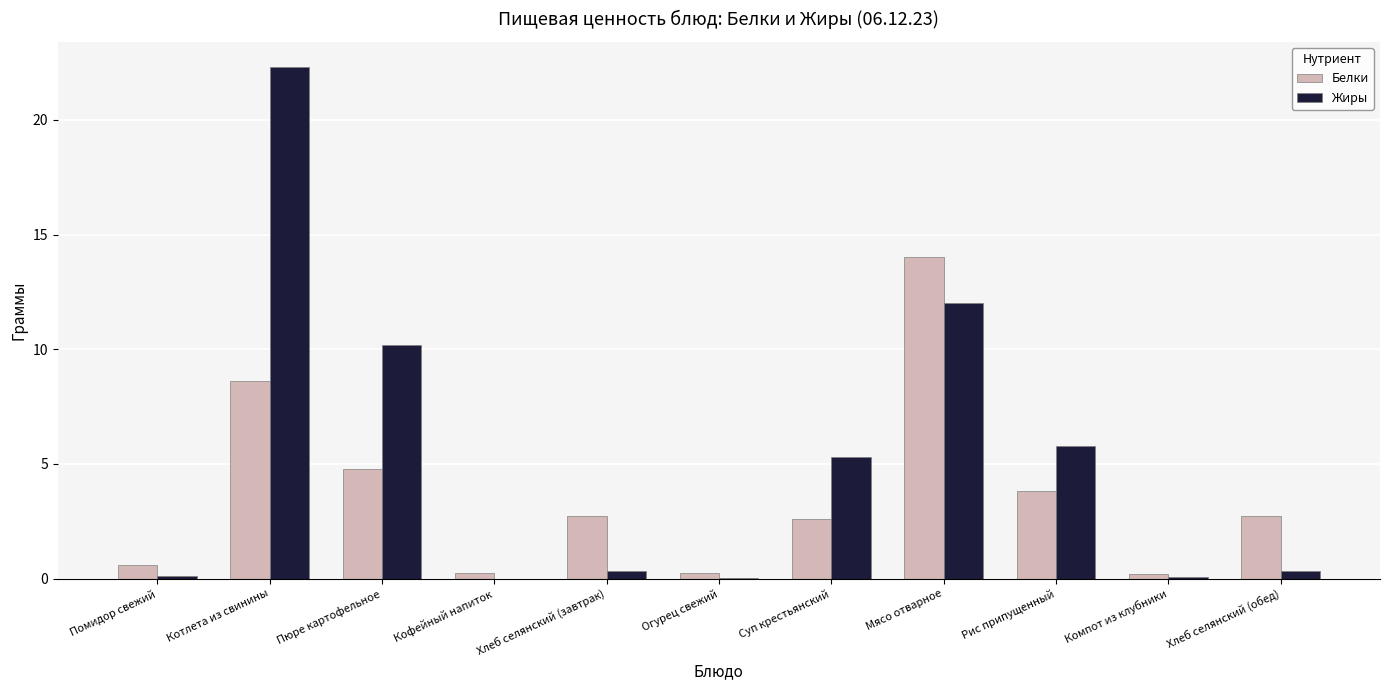

Read the Белки value at Суп крестьянский.

2.6